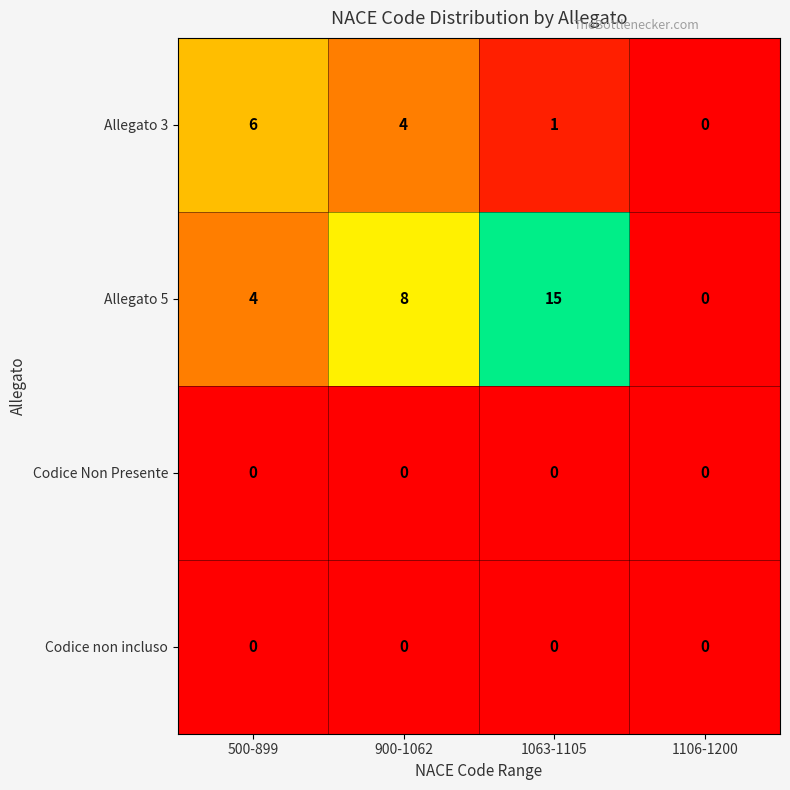

Count the Allegato 3 values in the range 1 to 6.

3